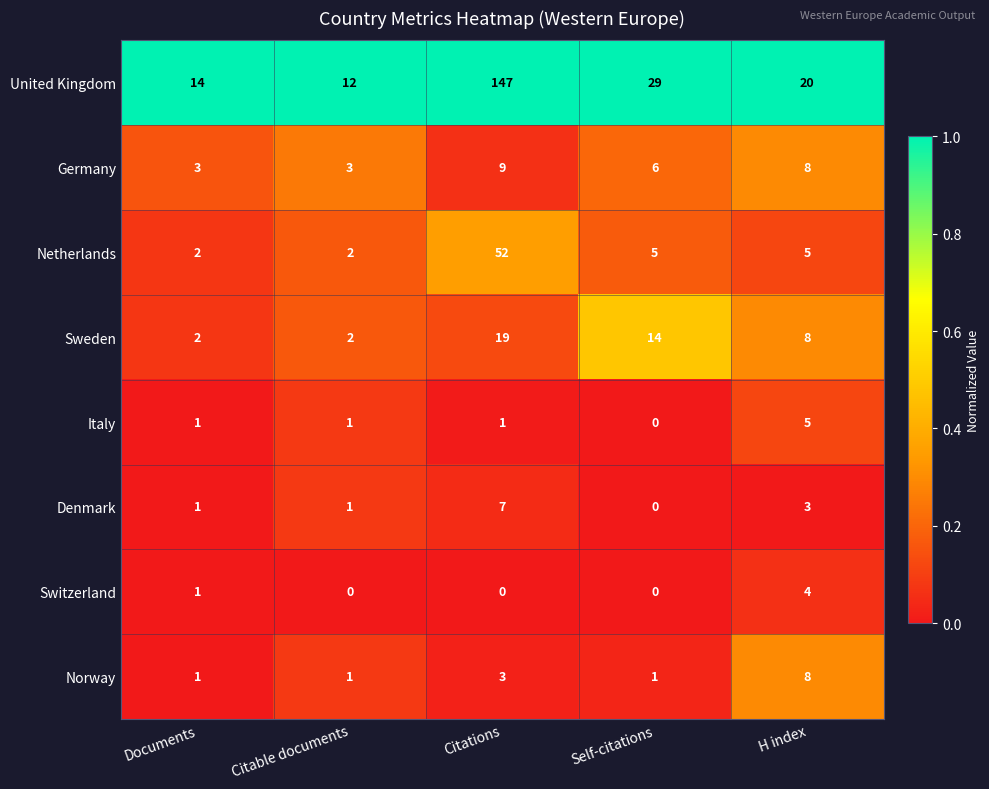

At which label is Germany closest to 6?

Self-citations